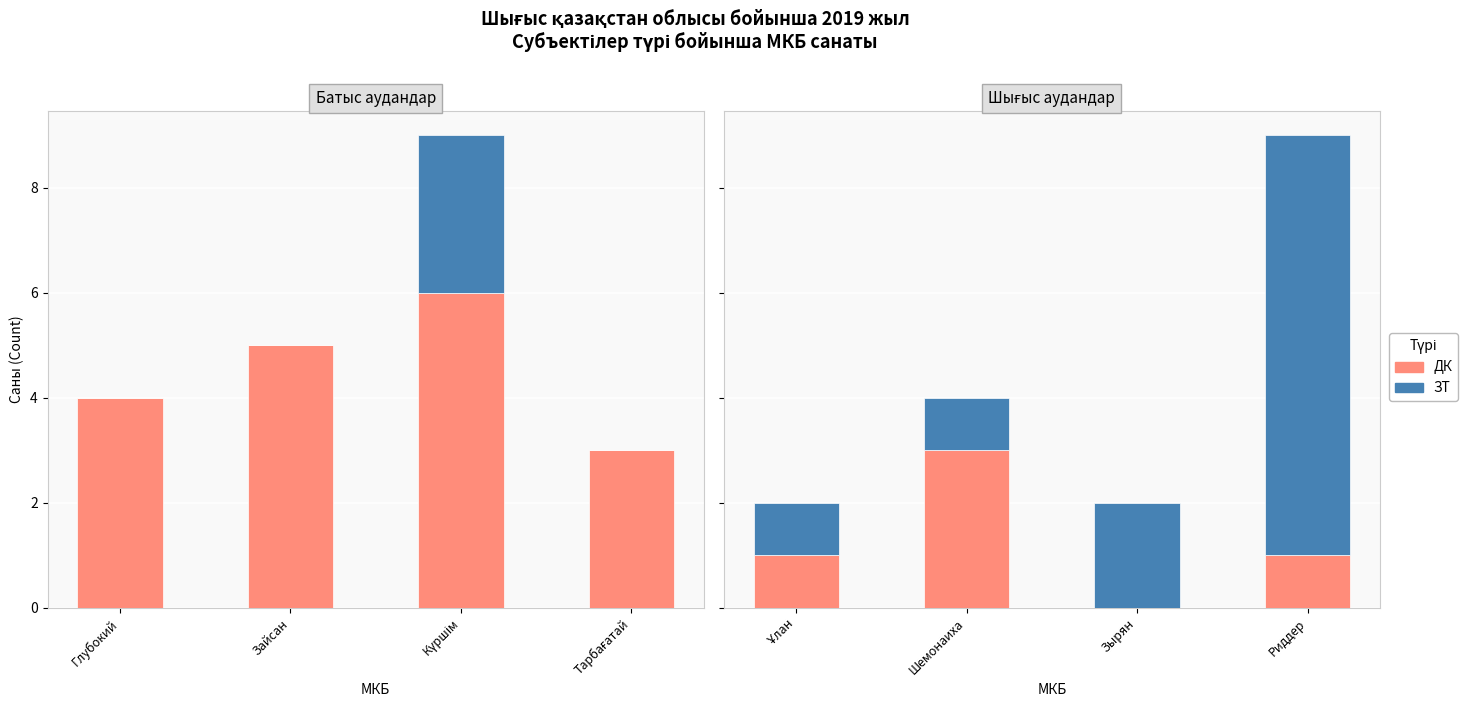

Is it true that ДК equals -2 at Зырян?

False